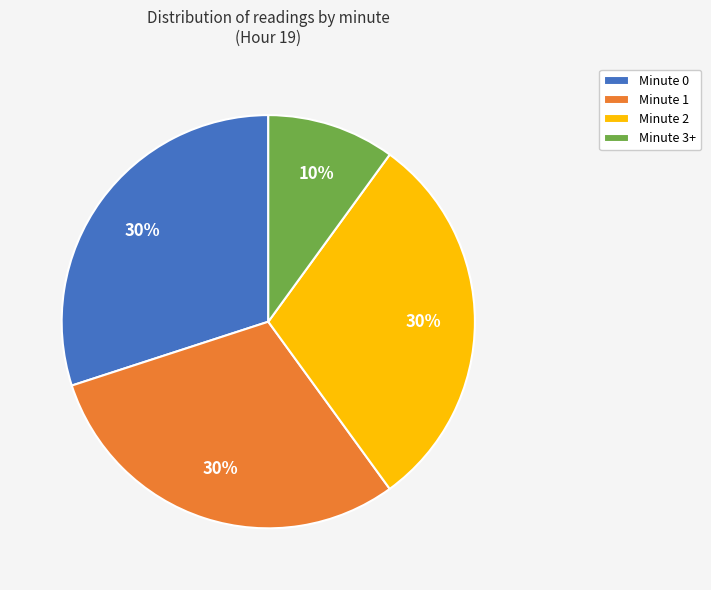

Is there any slice that represents more than half of the pie?

No